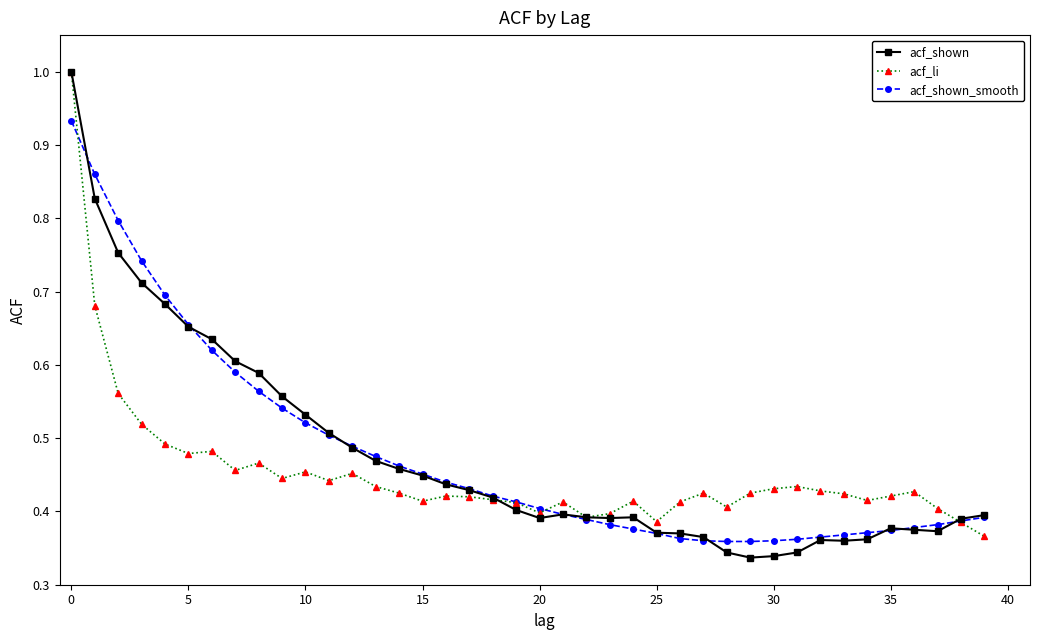

Which series has the largest range (max minus min)?

acf_shown